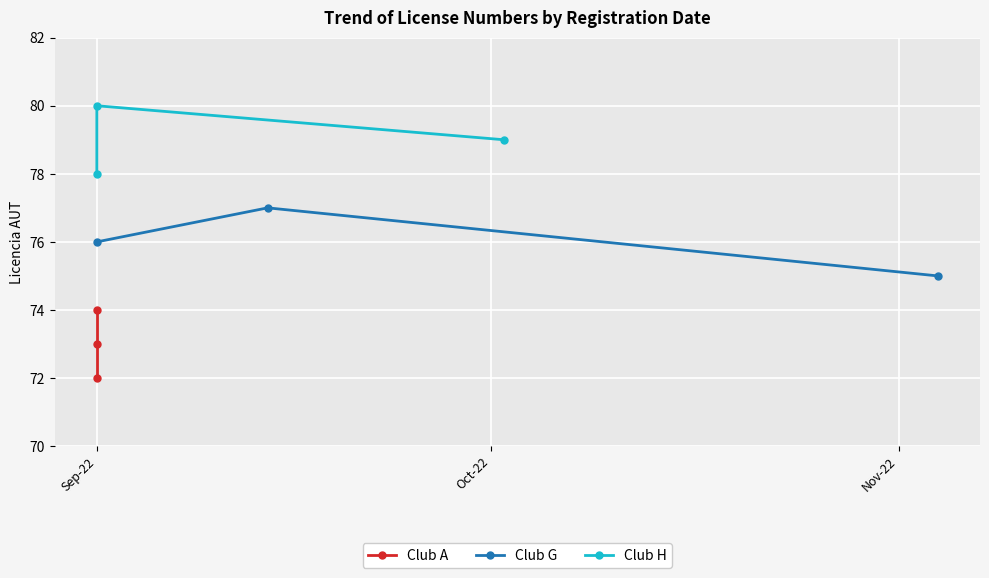

Rank the series by their average value, from lowest to highest.

Club A, Club G, Club H